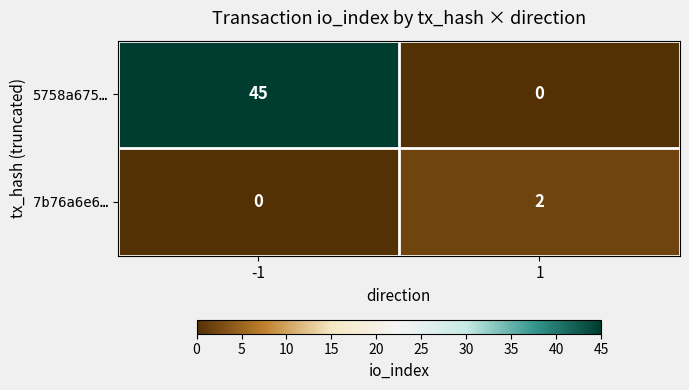

Which series has the largest range (max minus min)?

5758a675…